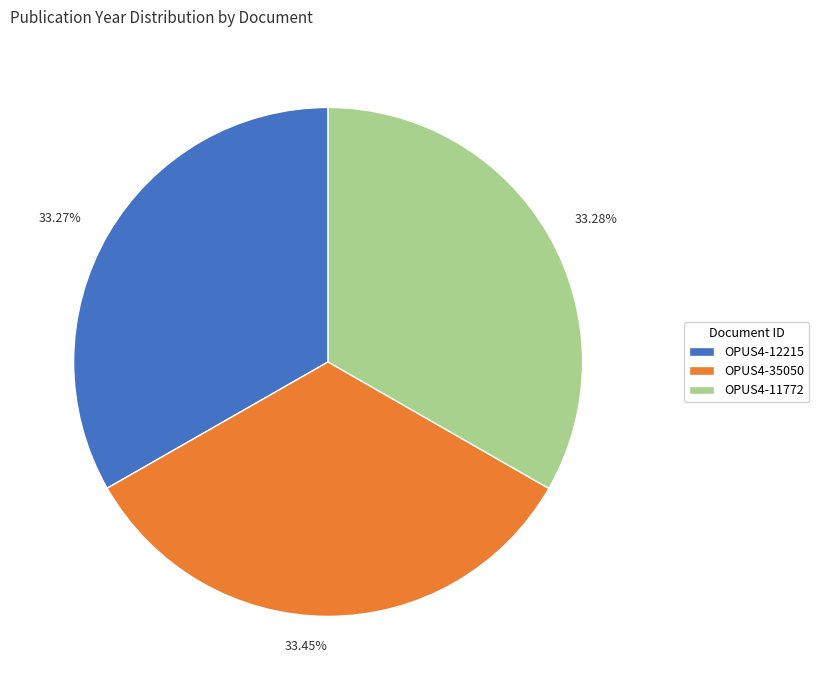

What is the total percentage of OPUS4-11772 and OPUS4-12215?

66.6%